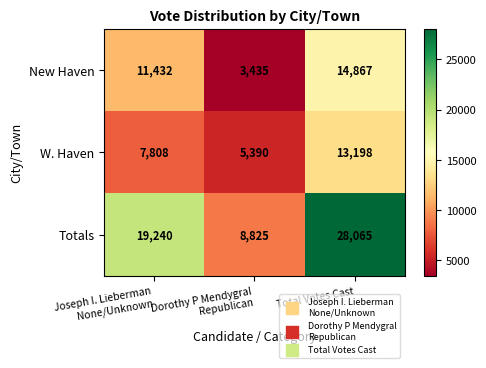

How many values in the New Haven series are below 11432?

1